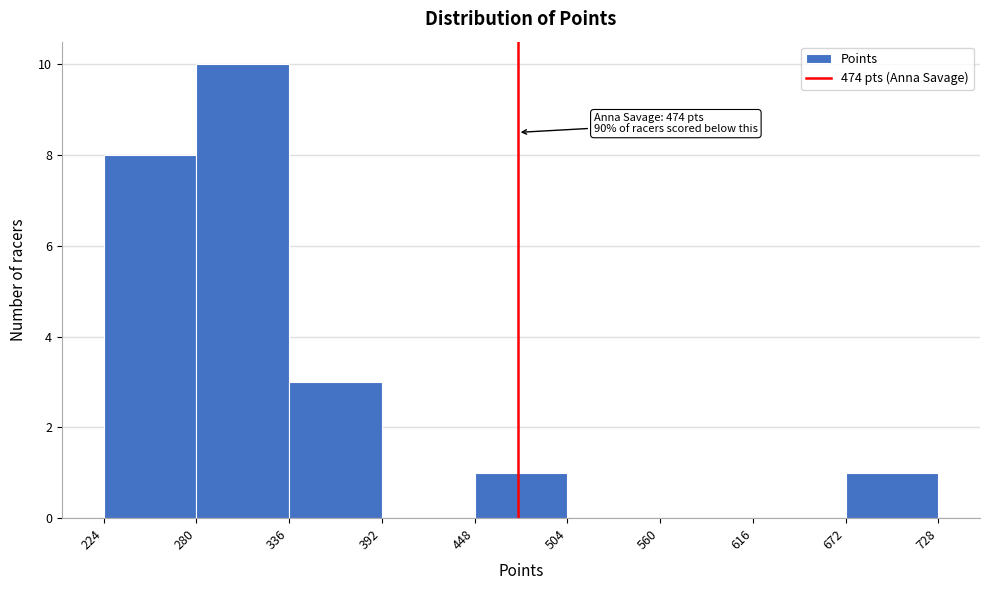

Which range on the x-axis has the tallest bar?

280 to 336